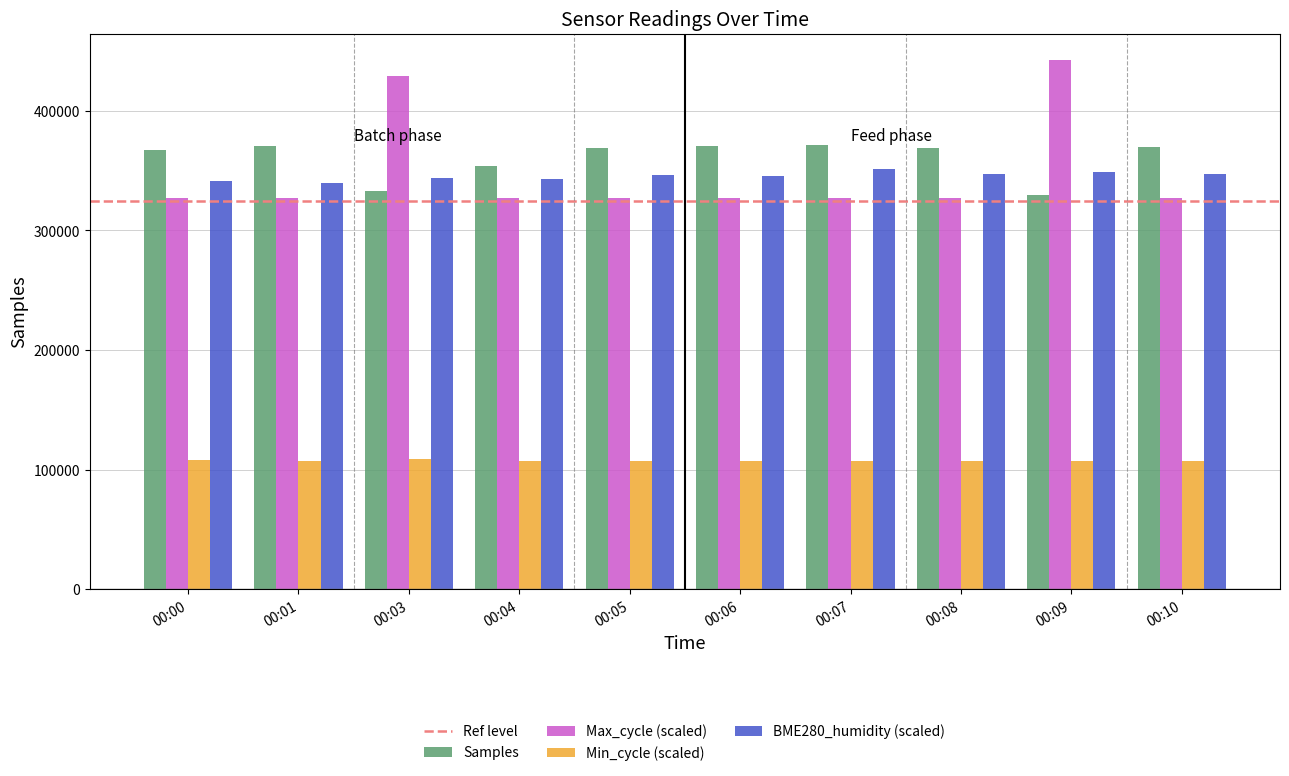

At which label does Max_cycle (scaled) reach its peak?

00:09